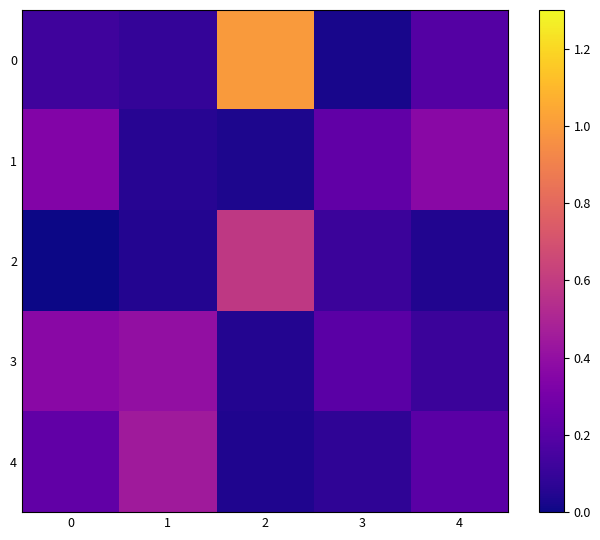

How many distinct data groups are displayed?

5